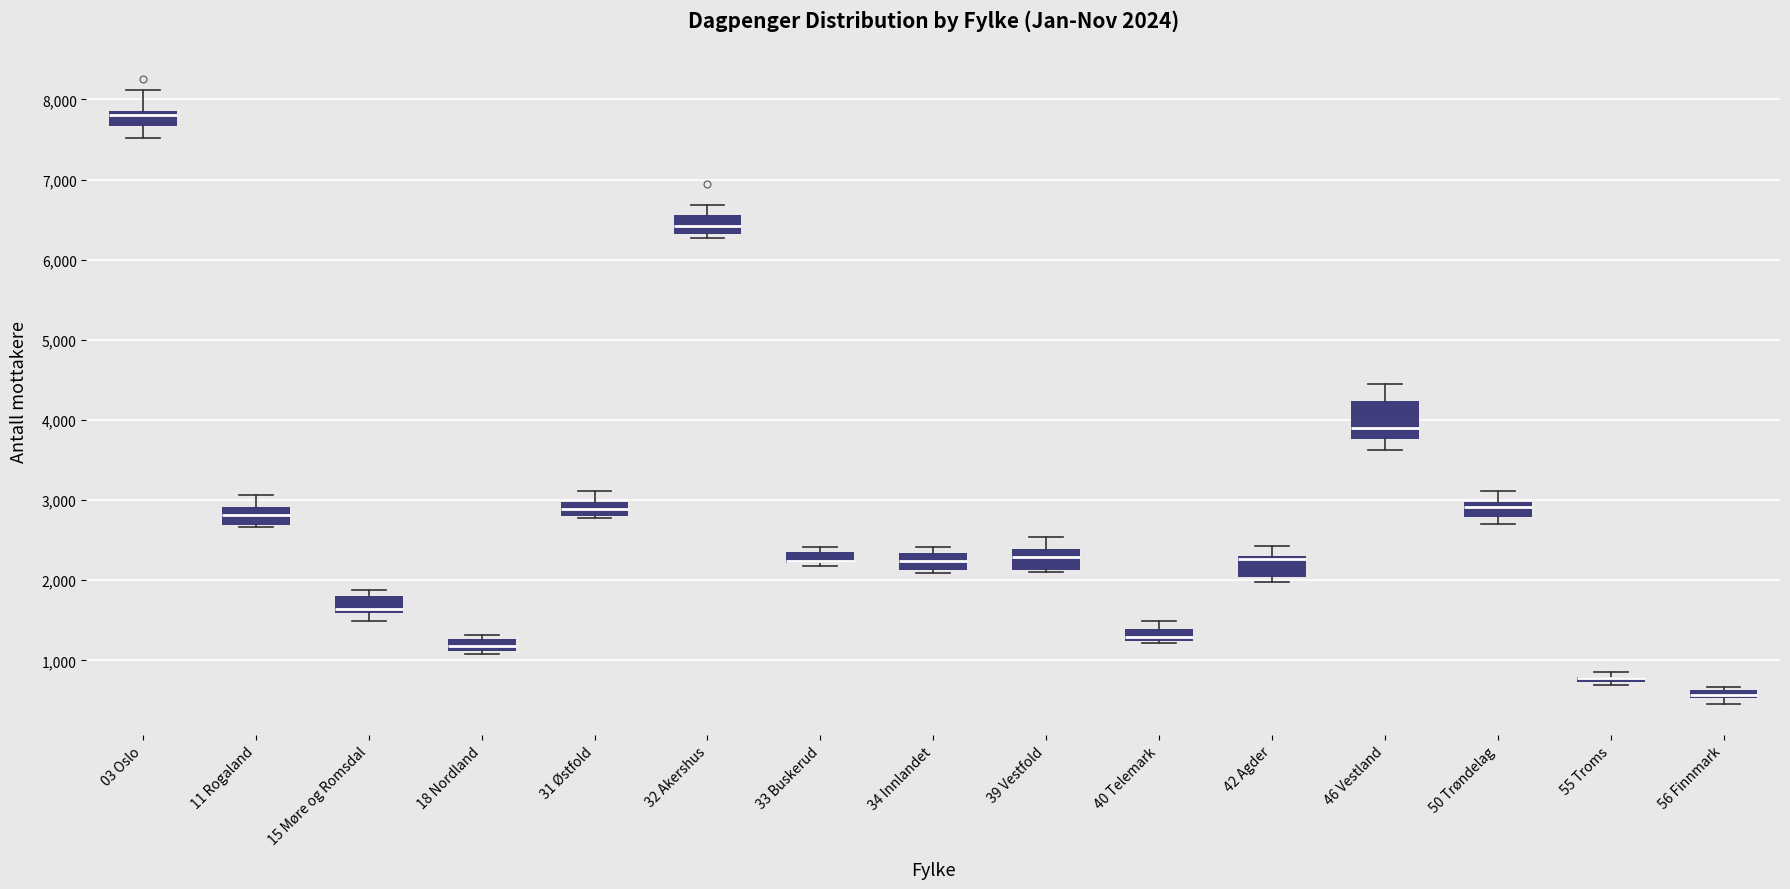

Comparing the boxes themselves (not the whiskers), which one is the tallest?

46 Vestland